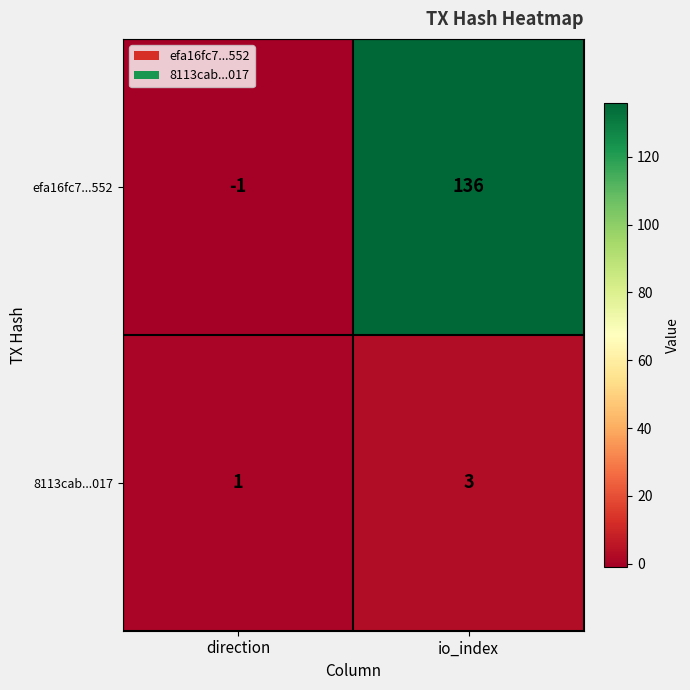

Which series changed the most between direction and io_index?

efa16fc7...552